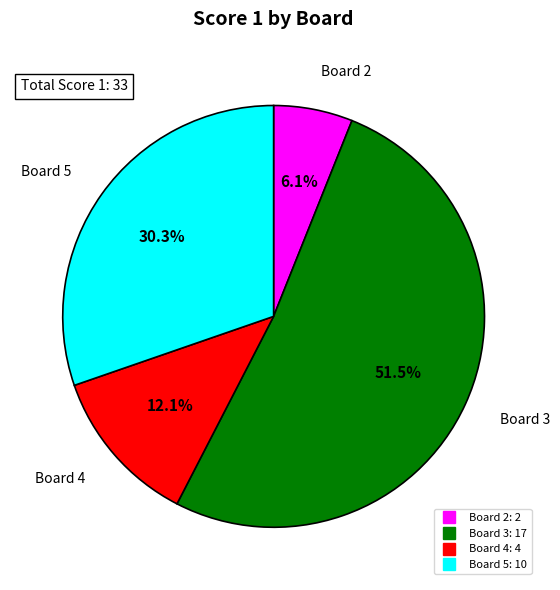

Count the number of slices in the pie.

4